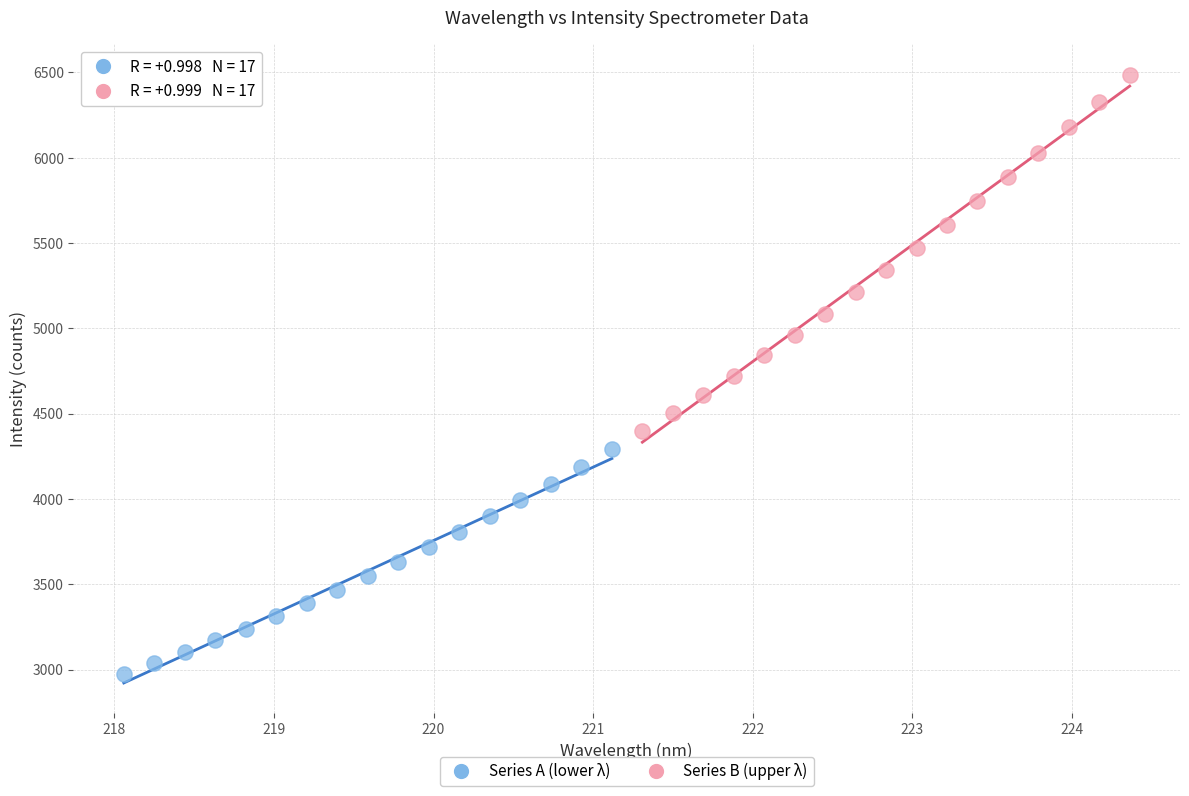

Which series reaches the maximum Y coordinate?

Series B (upper λ)